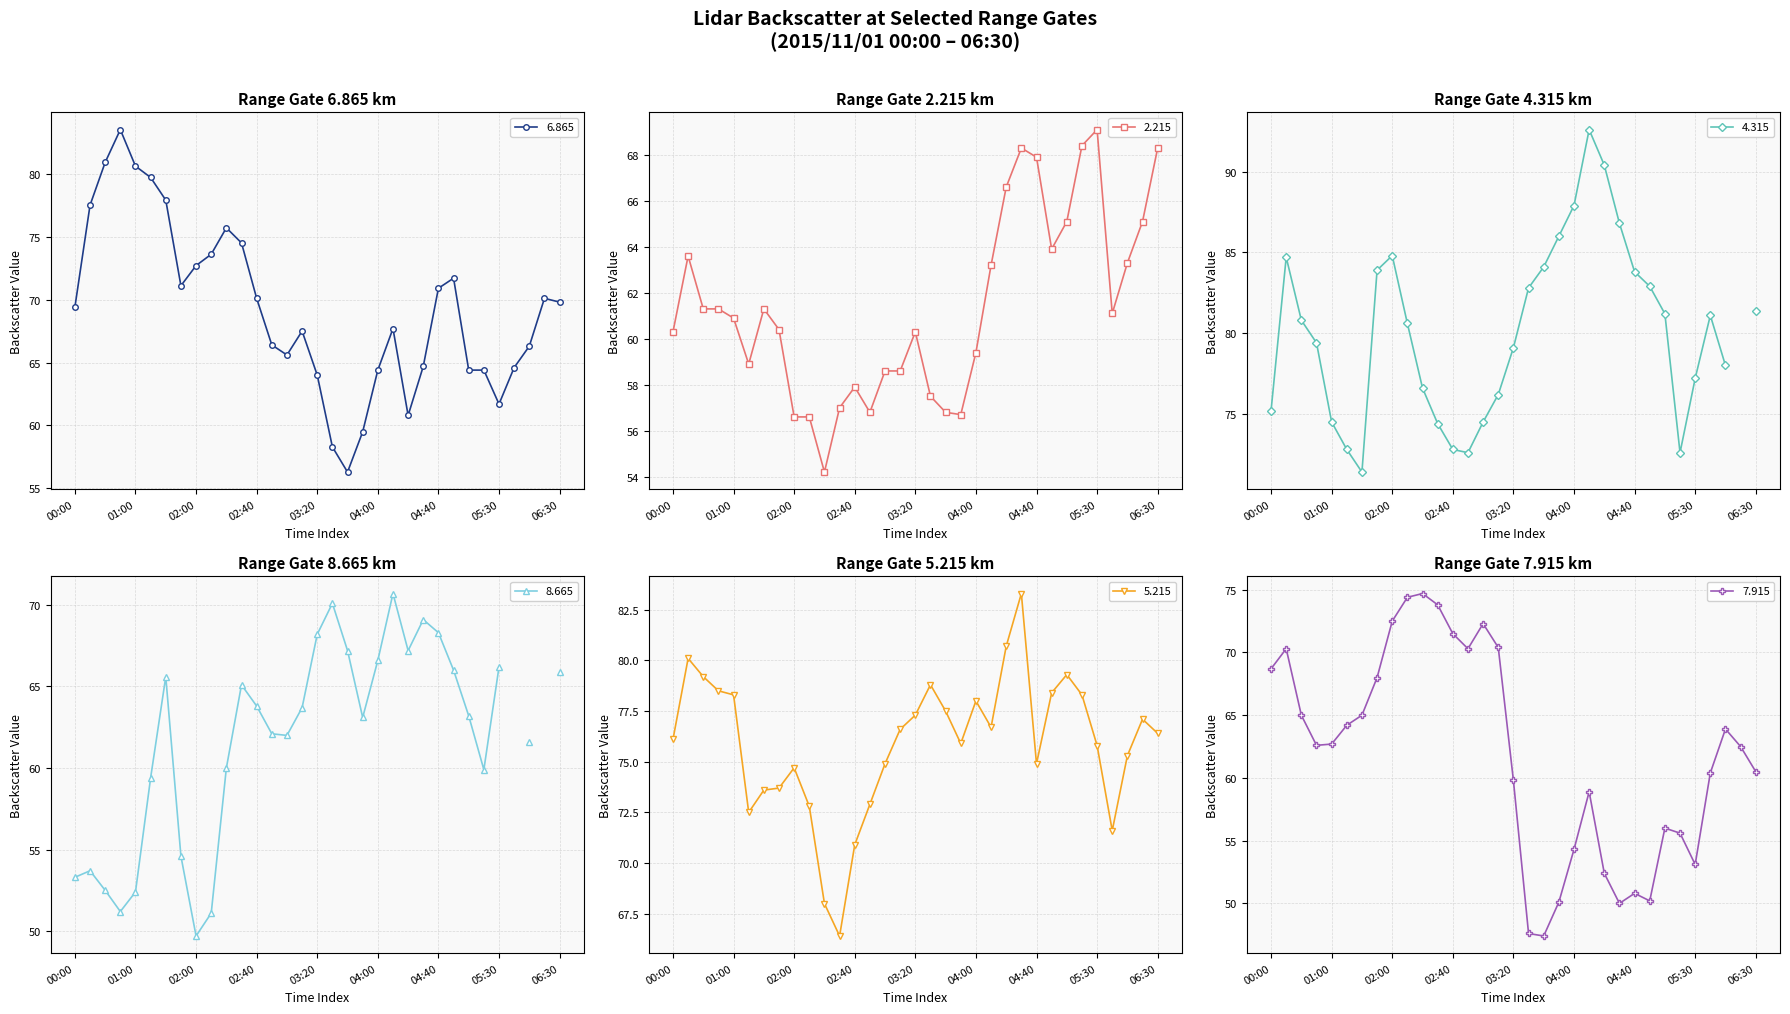

Is it true that 6.865 equals 106.2 at 02:00?

False